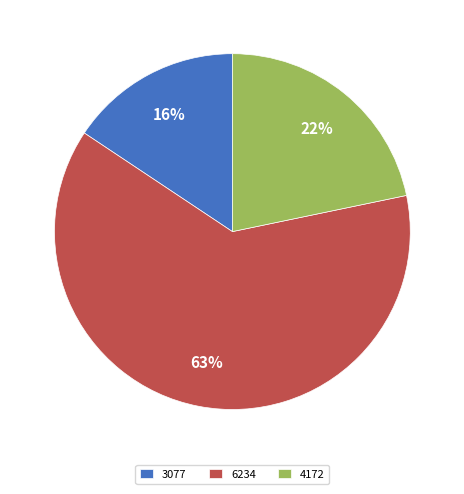

Which slice is the smallest?

3077